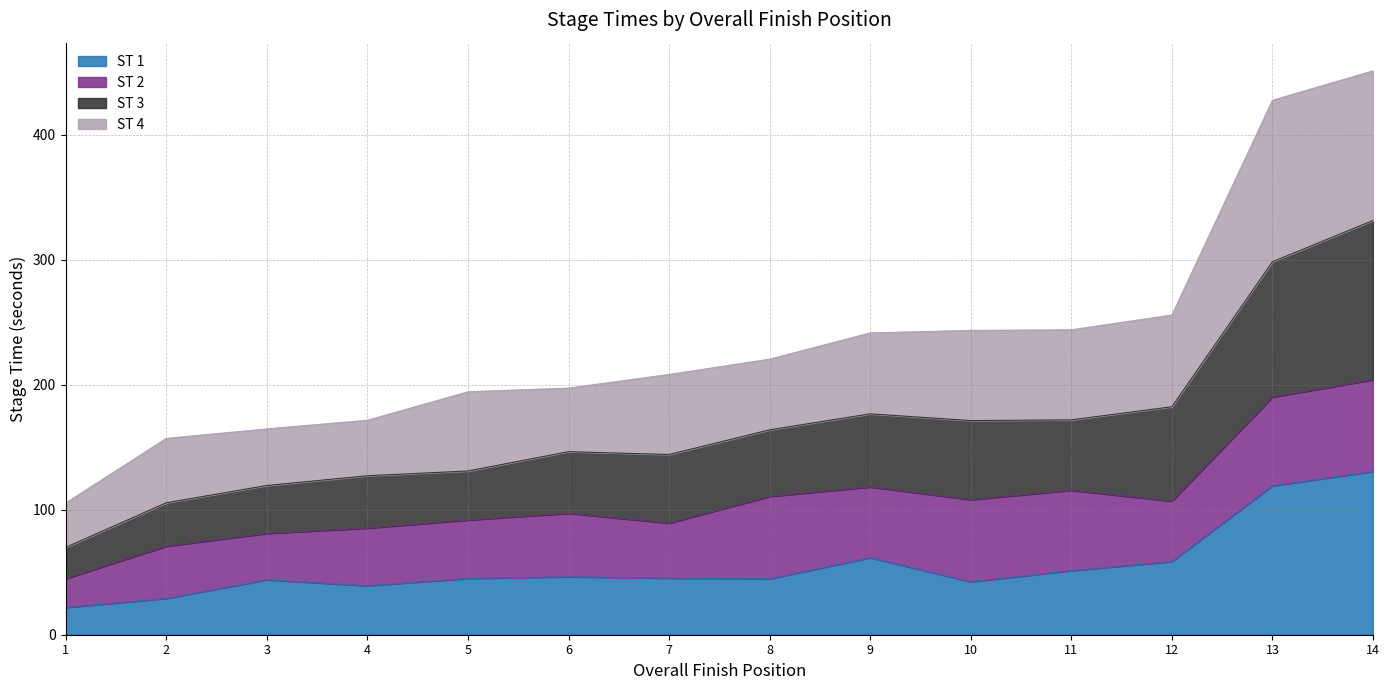

What is the total value across all series at 7?

208.2